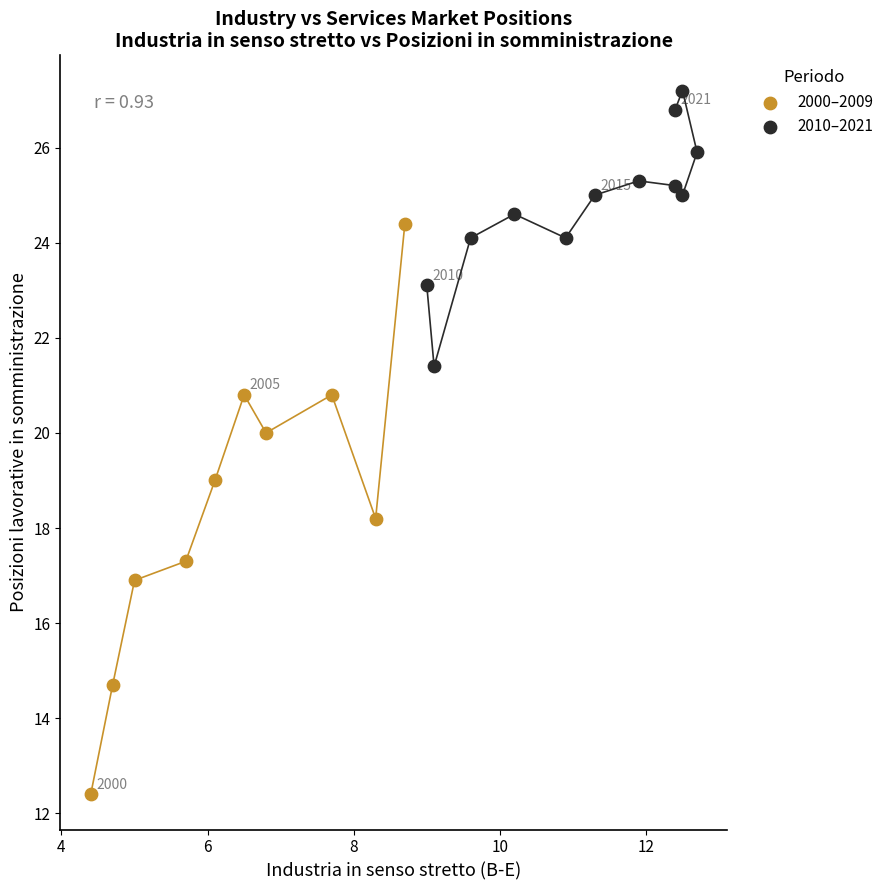

Which series reaches the maximum Y coordinate?

2010–2021